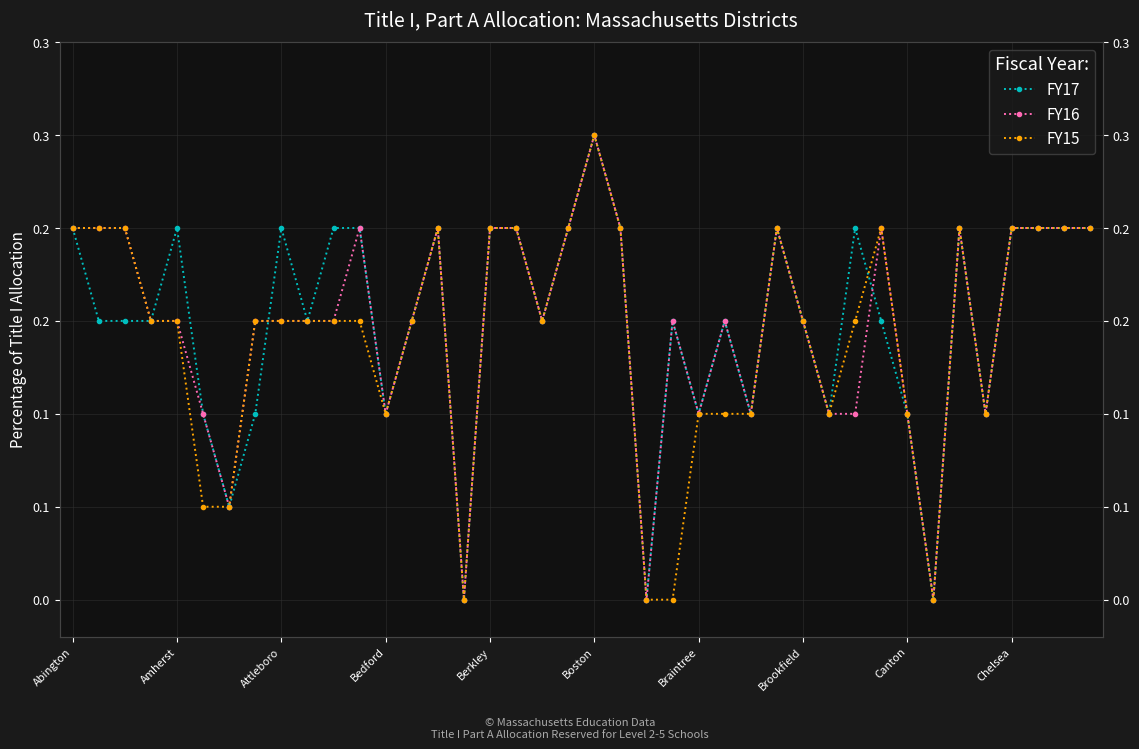

Rank the series at 25 from highest to lowest value.

FY17, FY16, FY15